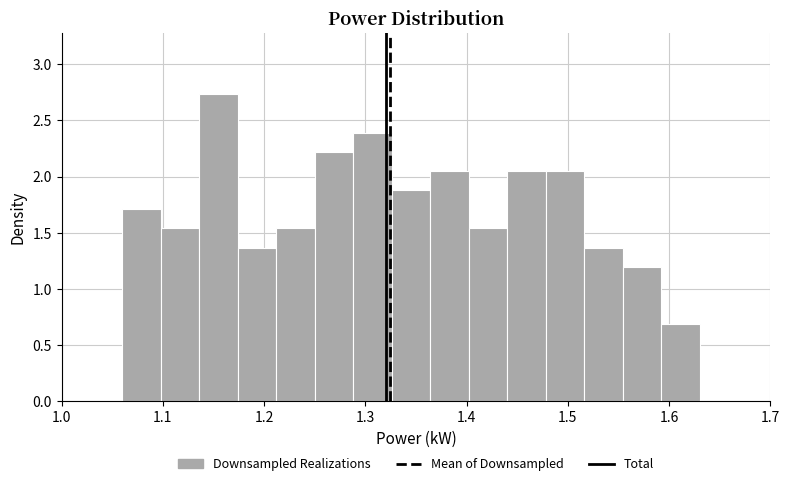

Read against the x-axis, roughly where is the centre of the tallest bar?

1.16